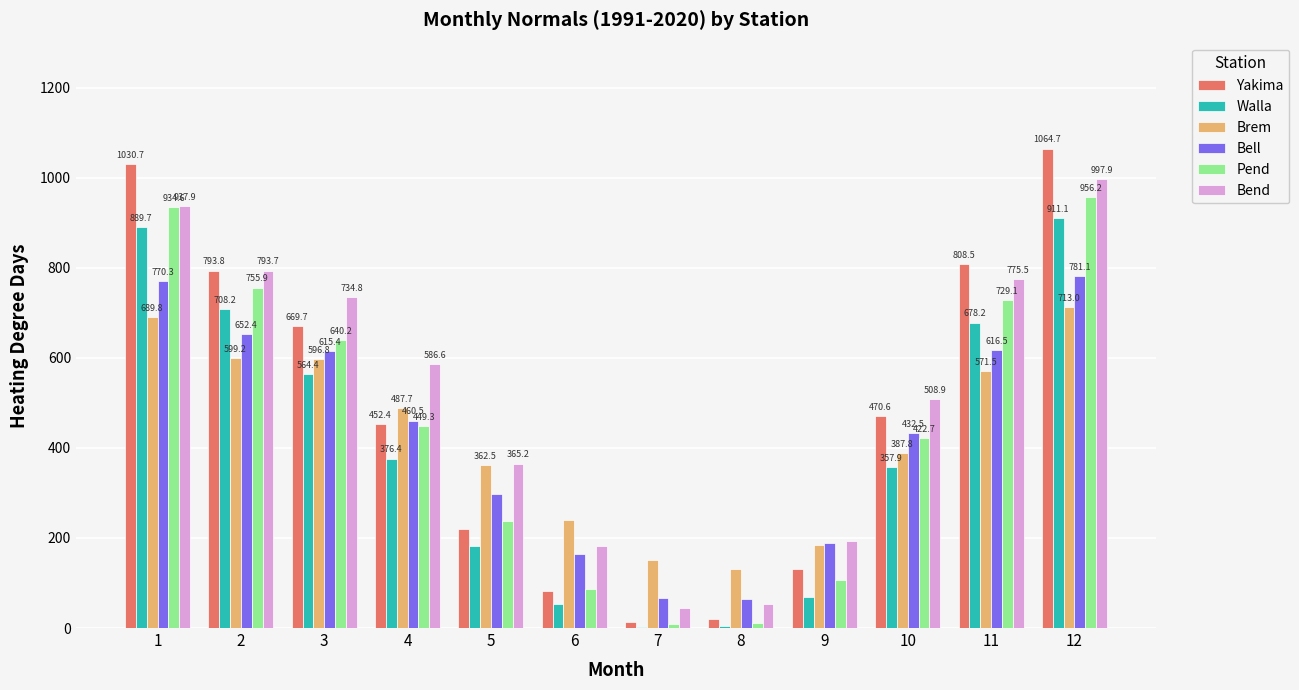

What is the greatest value displayed?

1064.7